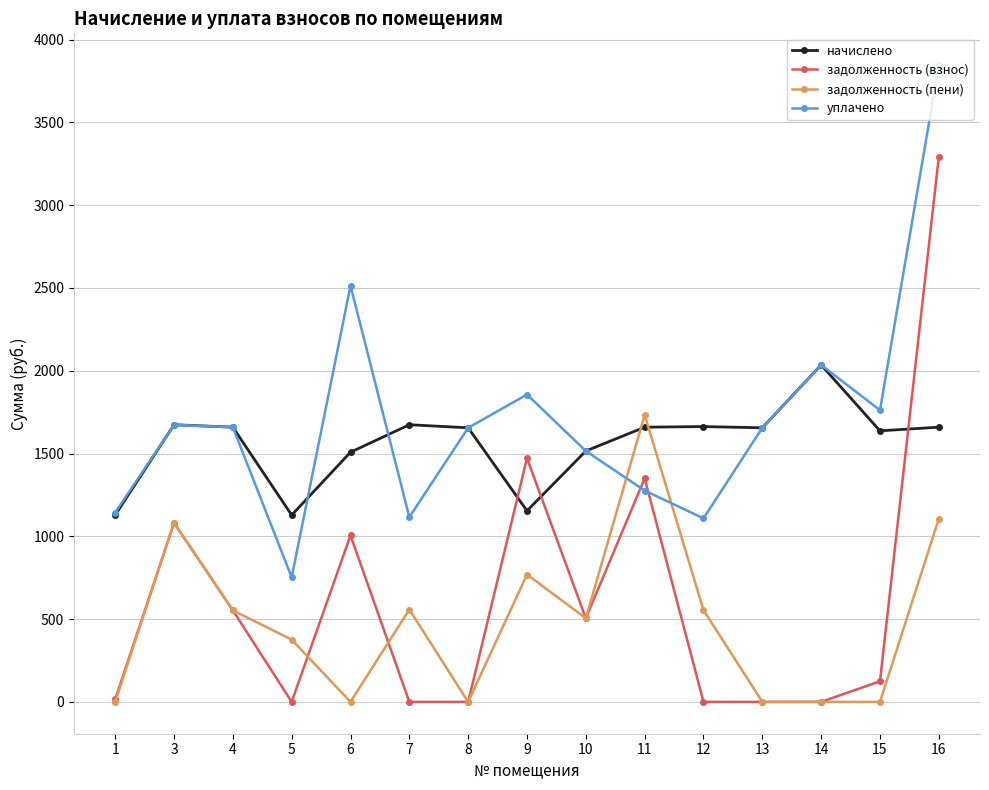

What are all the series names shown in the legend?

начислено, задолженность (взнос), задолженность (пени), уплачено